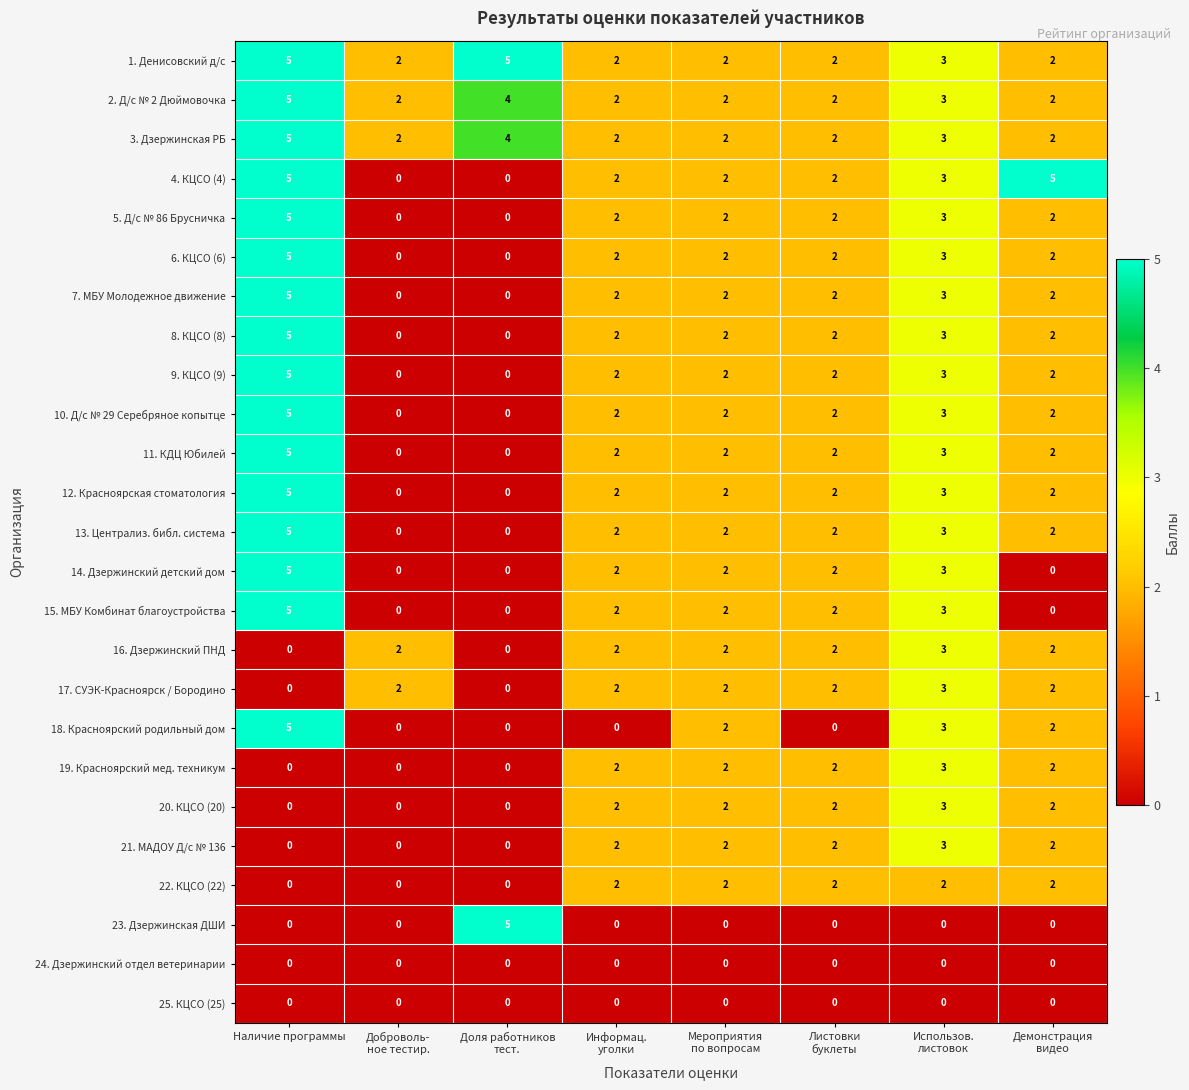

What is the greatest value displayed?

5